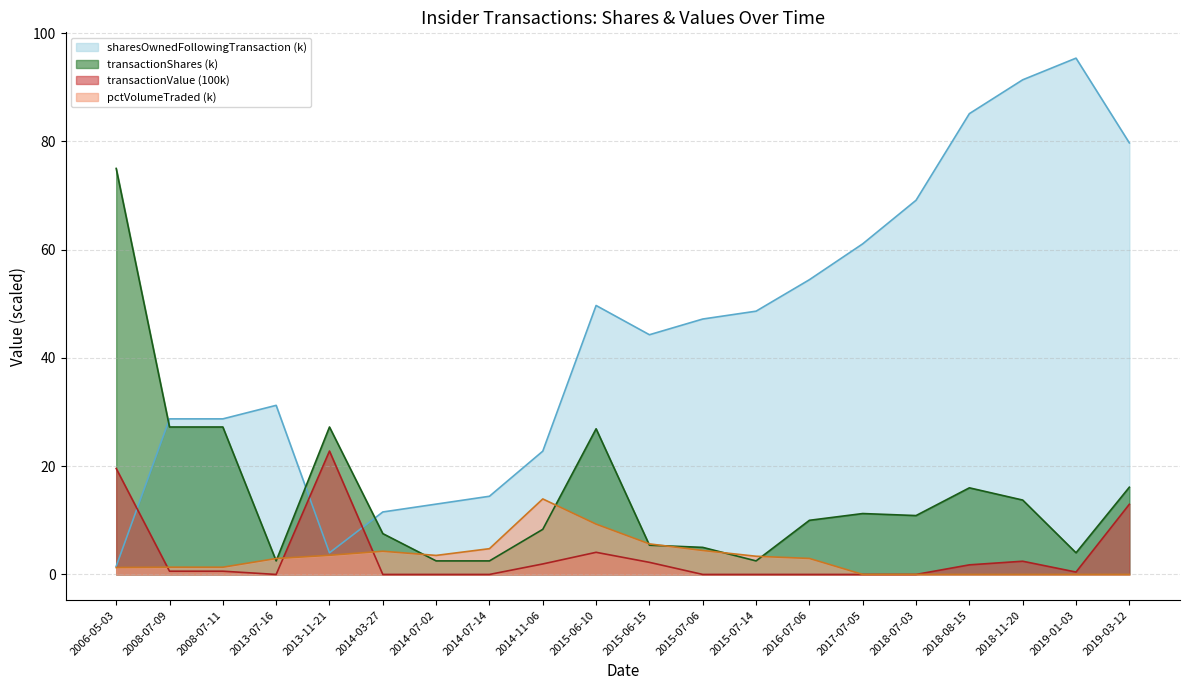

Reading left to right, extract all data points from this chart.

sharesOwnedFollowingTransaction: 2006-05-03=1.5	2008-07-09=28.7	2008-07-11=28.7	2013-07-16=31.2	2013-11-21=4.0	2014-03-27=11.5	2014-07-02=13.0	2014-07-14=14.4	2014-11-06=22.8	2015-06-10=49.7	2015-06-15=44.3	2015-07-06=47.2	2015-07-14=48.6	2016-07-06=54.4	2017-07-05=61.1	2018-07-03=69.1	2018-08-15=85.1	2018-11-20=91.4	2019-01-03=95.4	2019-03-12=79.7
transactionShares: 2006-05-03=75.0	2008-07-09=27.2	2008-07-11=27.2	2013-07-16=2.5	2013-11-21=27.2	2014-03-27=7.5	2014-07-02=2.5	2014-07-14=2.5	2014-11-06=8.3	2015-06-10=26.9	2015-06-15=5.4	2015-07-06=5.0	2015-07-14=2.5	2016-07-06=10.0	2017-07-05=11.2	2018-07-03=10.9	2018-08-15=16.0	2018-11-20=13.7	2019-01-03=4.0	2019-03-12=16.1
transactionValue: 2006-05-03=19.6	2008-07-09=0.6	2008-07-11=0.6	2013-07-16=0.0	2013-11-21=22.8	2014-03-27=0.0	2014-07-02=0.0	2014-07-14=0.0	2014-11-06=1.9	2015-06-10=4.1	2015-06-15=2.2	2015-07-06=0.0	2015-07-14=0.0	2016-07-06=0.0	2017-07-05=0.0	2018-07-03=0.0	2018-08-15=1.8	2018-11-20=2.4	2019-01-03=0.4	2019-03-12=13.0
pctVolumeTraded: 2006-05-03=1.3	2008-07-09=1.3	2008-07-11=1.3	2013-07-16=2.9	2013-11-21=3.5	2014-03-27=4.3	2014-07-02=3.5	2014-07-14=4.8	2014-11-06=13.9	2015-06-10=9.3	2015-06-15=5.6	2015-07-06=4.4	2015-07-14=3.4	2016-07-06=3.0	2017-07-05=0.0	2018-07-03=0.0	2018-08-15=0.0	2018-11-20=0.0	2019-01-03=0.0	2019-03-12=0.0